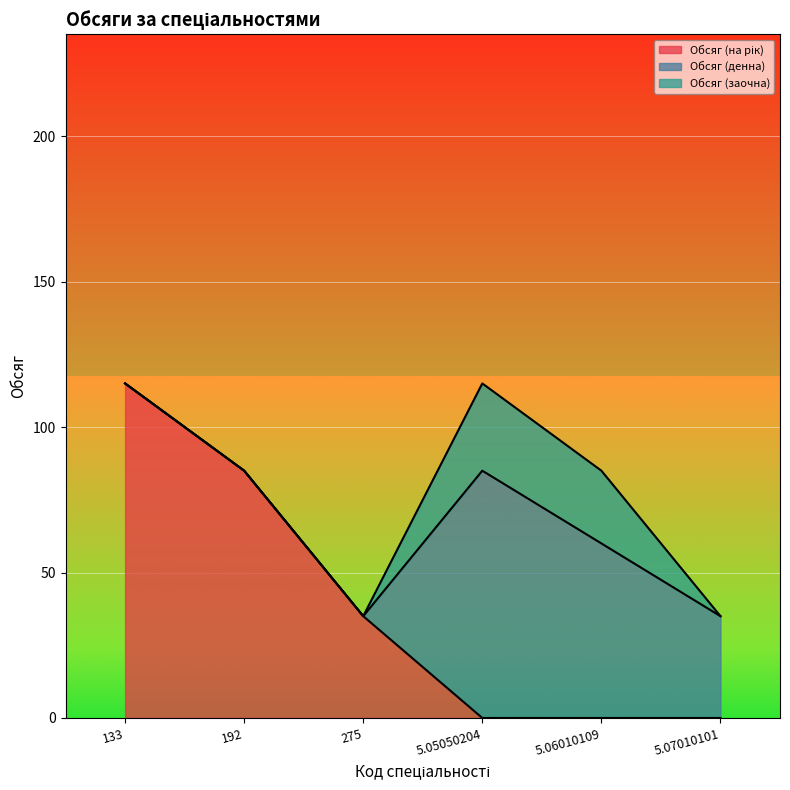

What is the difference between the maximum and minimum values in the Обсяг (заочна) series?

30